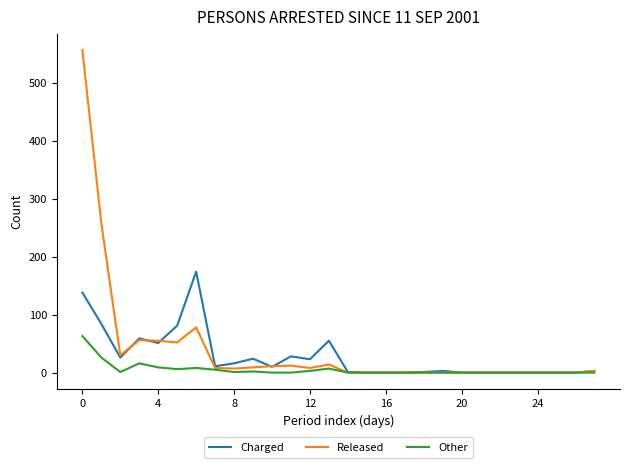

How many lines are shown in the chart?

3